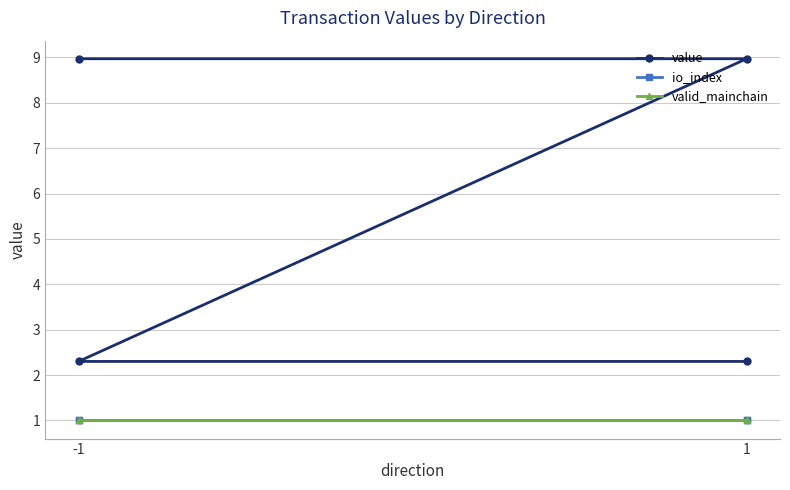

Which series has the largest total across all categories?

value